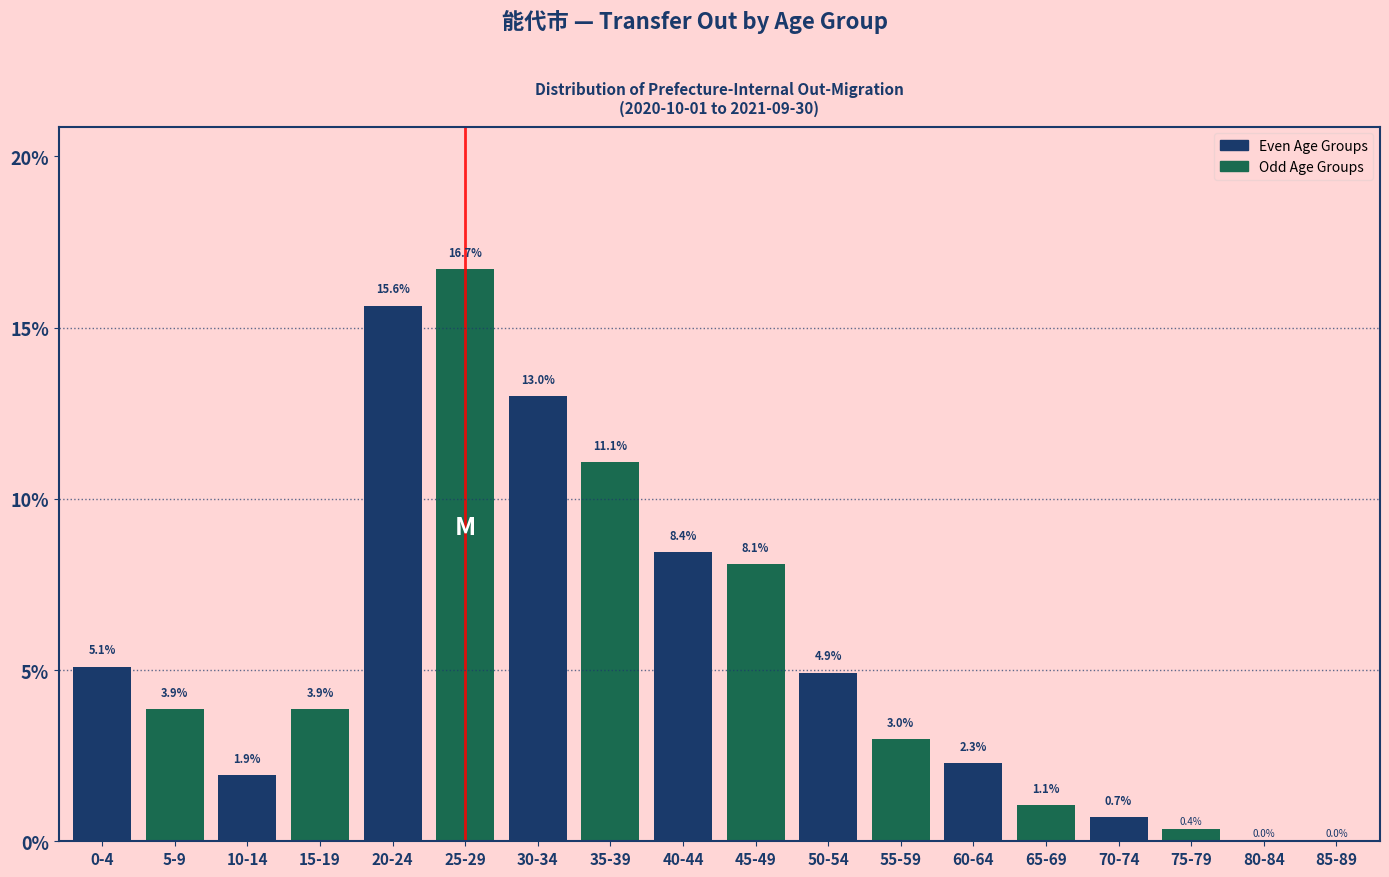

Reading right to left, list all the values displayed in this chart.

85-89=0.0	80-84=0.0	75-79=0.4	70-74=0.7	65-69=1.1	60-64=2.3	55-59=3.0	50-54=4.9	45-49=8.1	40-44=8.4	35-39=11.1	30-34=13.0	25-29=16.7	20-24=15.6	15-19=3.9	10-14=1.9	5-9=3.9	0-4=5.1